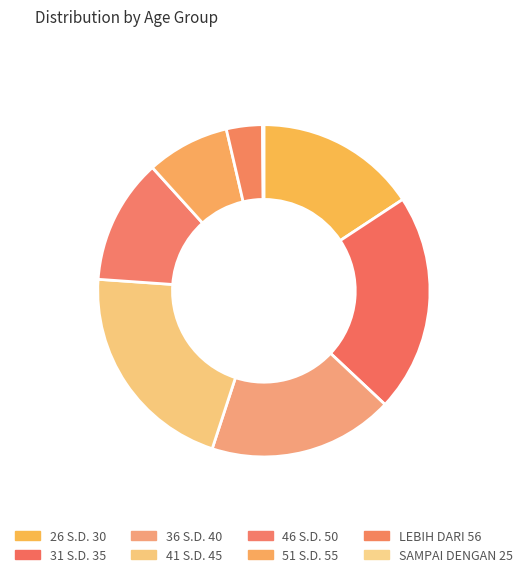

True or false: LEBIH DARI 56 accounts for 15% of the total.

False